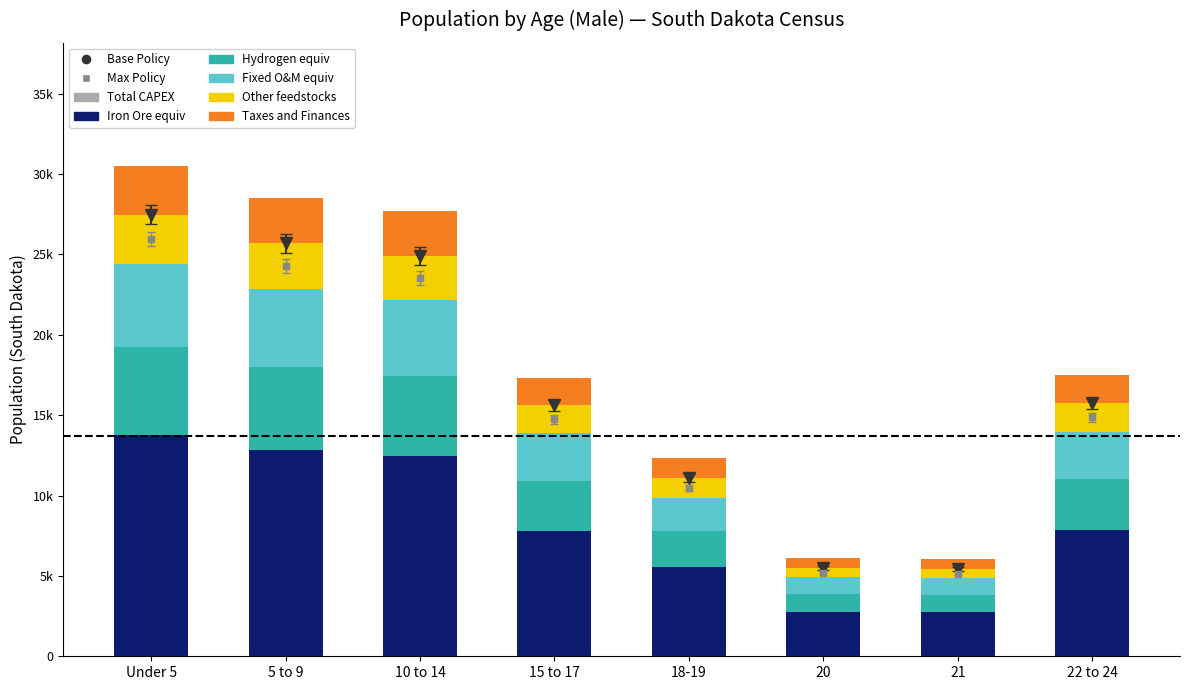

What is the total value across all series at 15 to 17?

17342.0